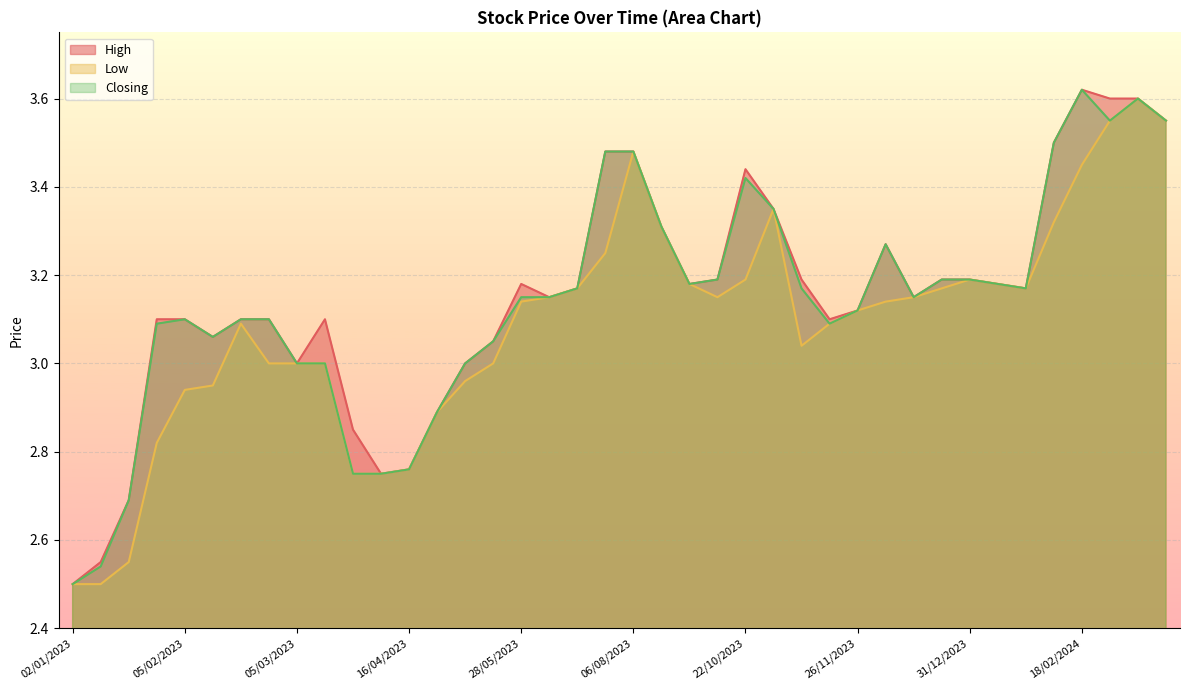

What is the label of the 12th point from the right?

26/11/2023